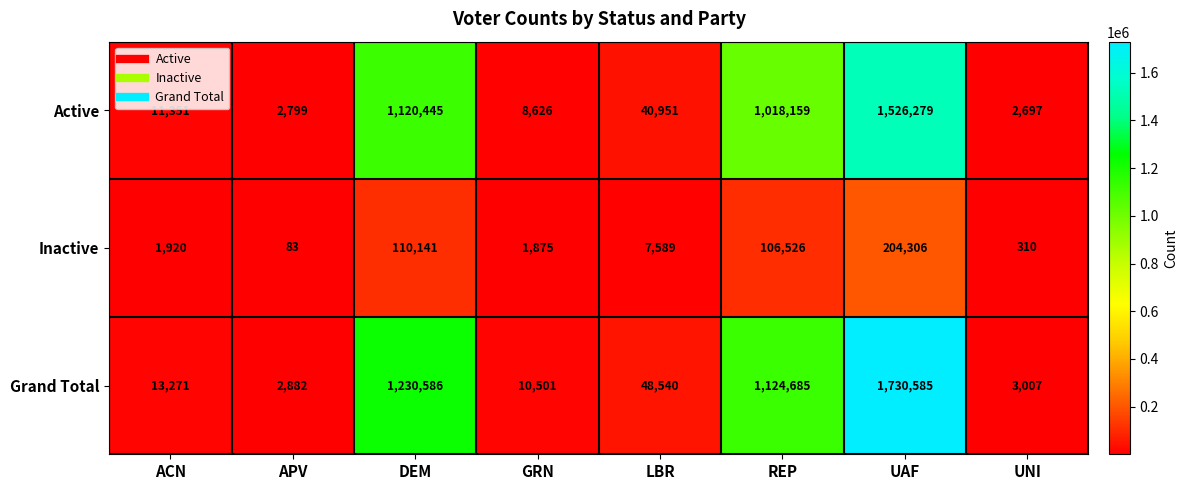

What is the difference between the maximum and minimum values in the Active series?

1523582